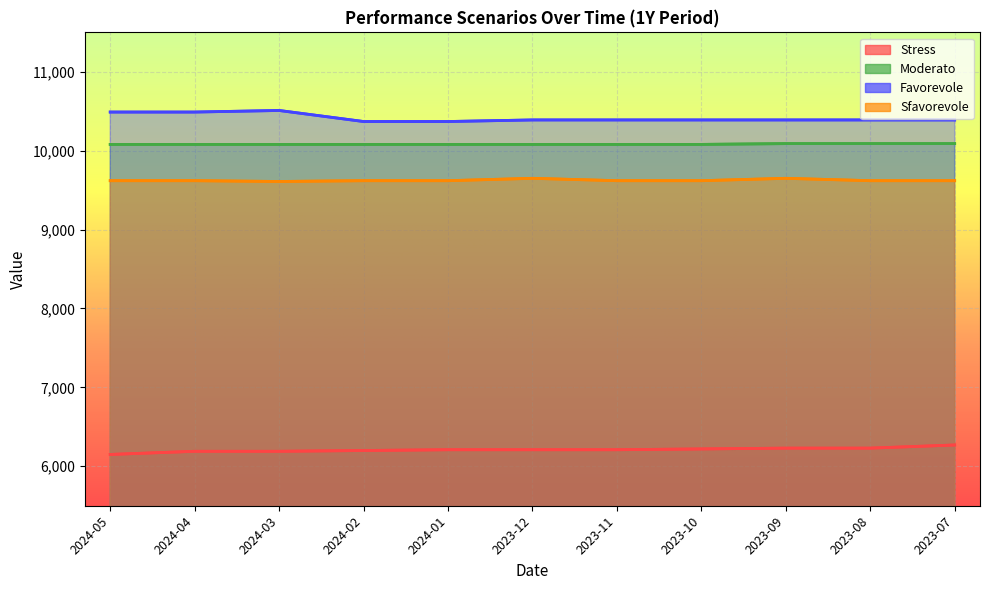

What is the label of the 8th point from the left?

2023-10